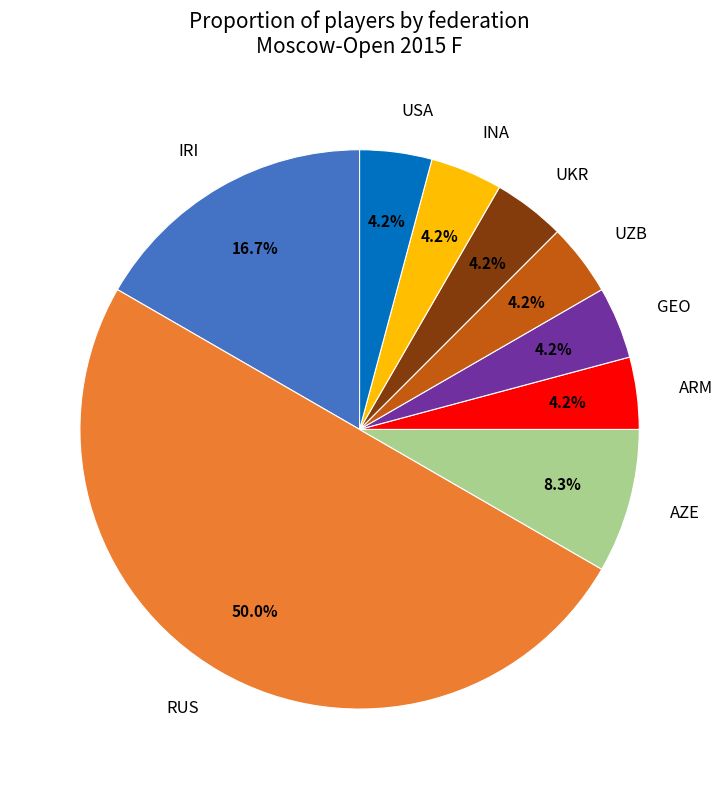

Approximately how many times larger is the value at INA compared to USA?

1.0